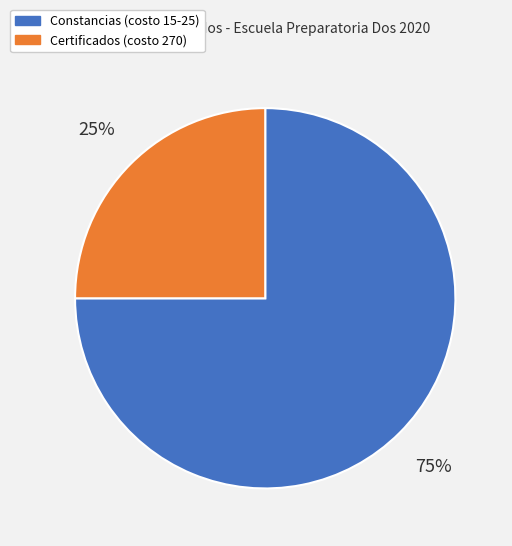

Does any single category account for the majority?

Yes